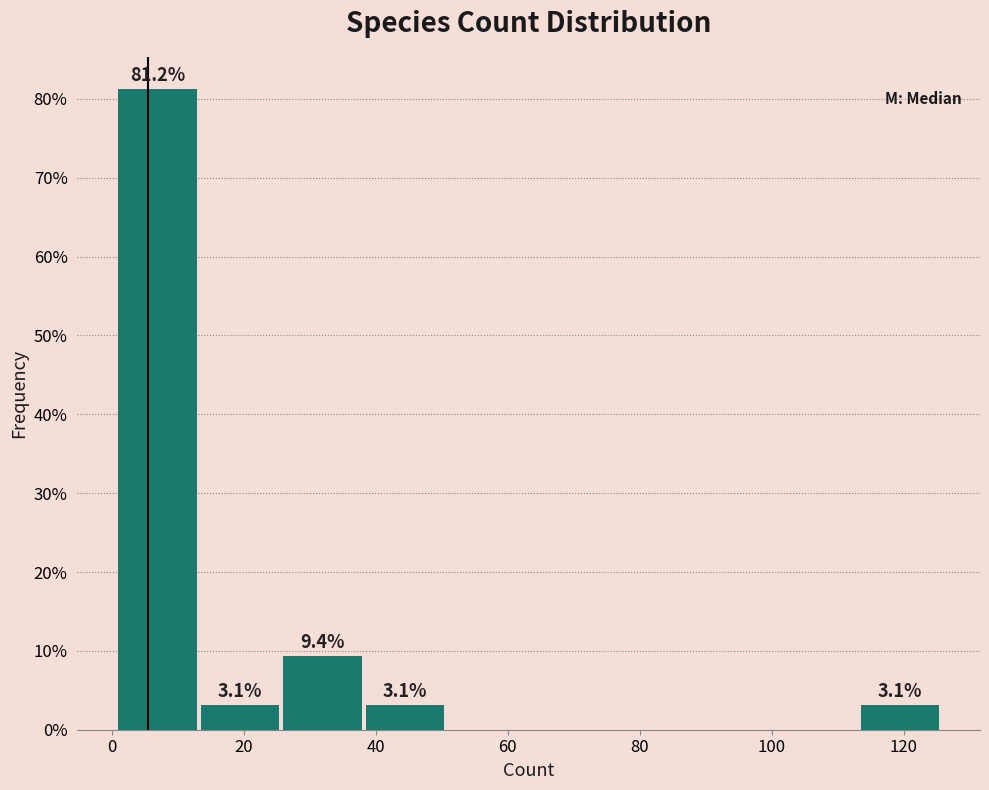

Which range on the x-axis has the tallest bar?

1.0 to 13.5